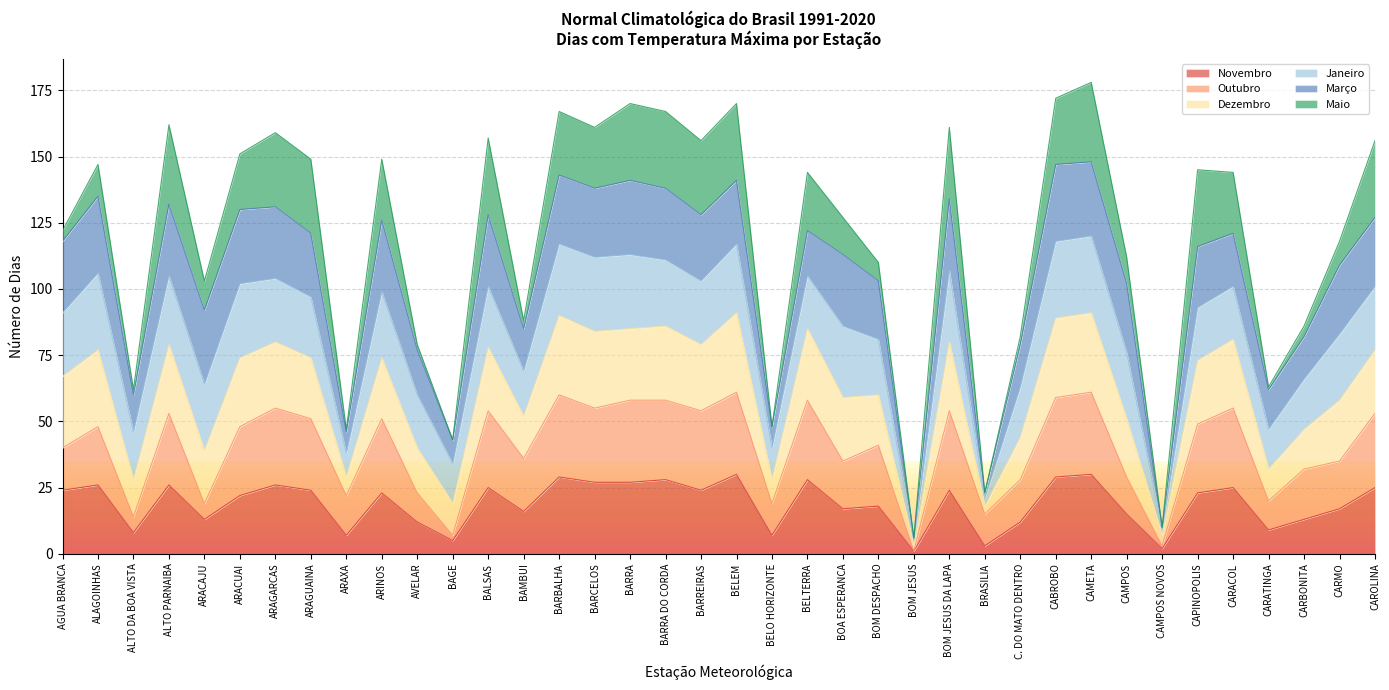

Count the number of categories in the chart.

38